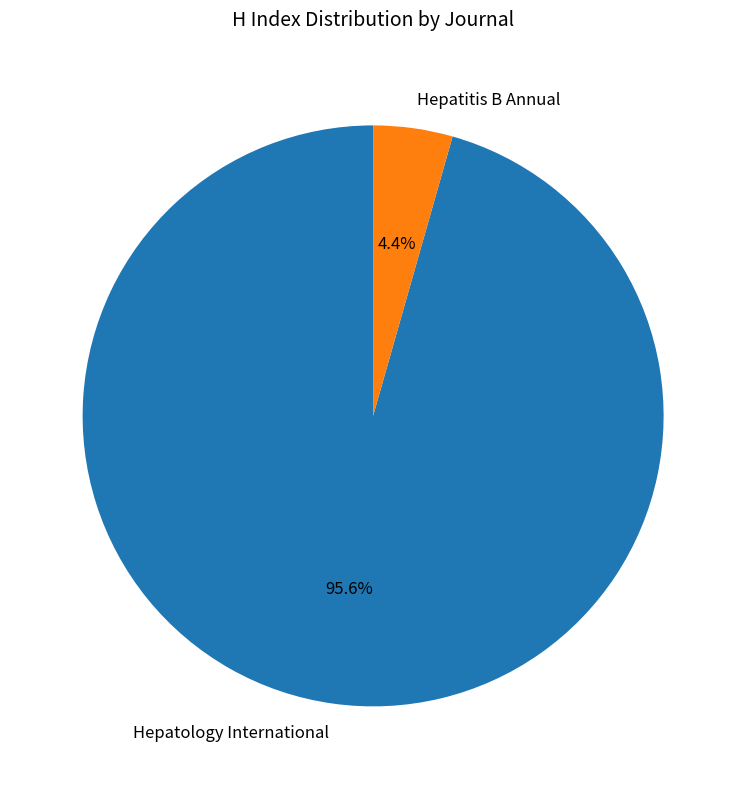

To the nearest percent, what portion does Hepatitis B Annual represent?

4%